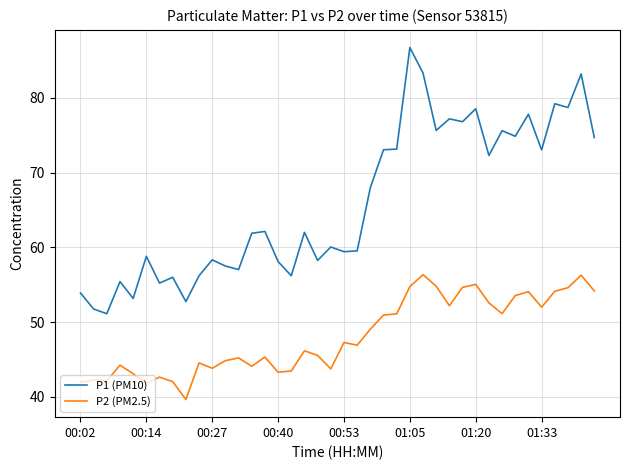

Which series has the largest total across all categories?

P1 (PM10)